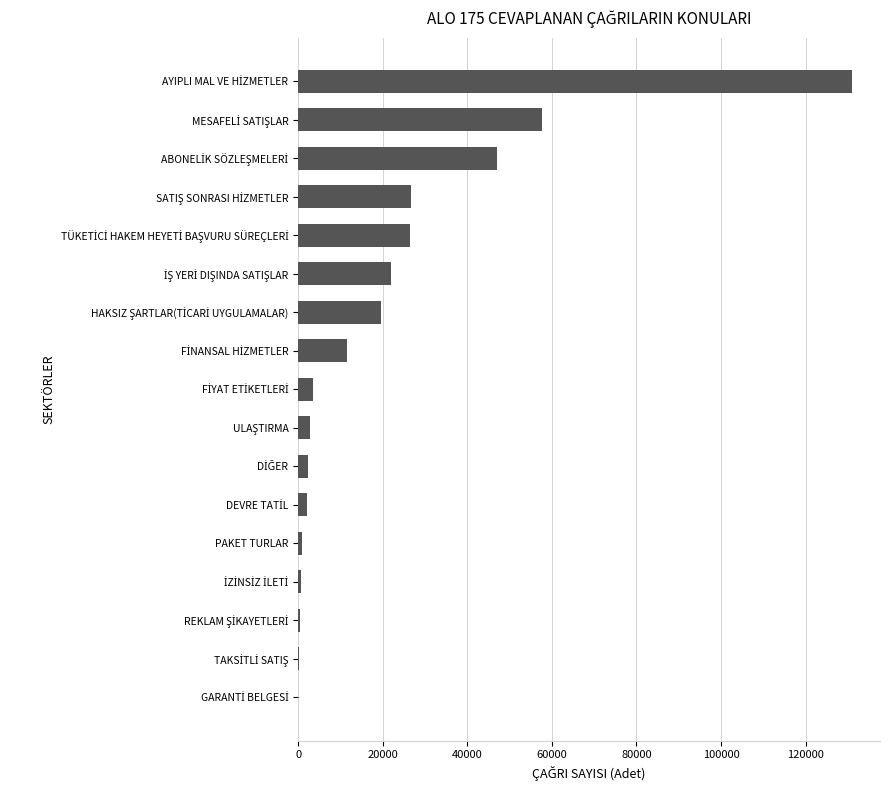

What is the sum of all values?

354941